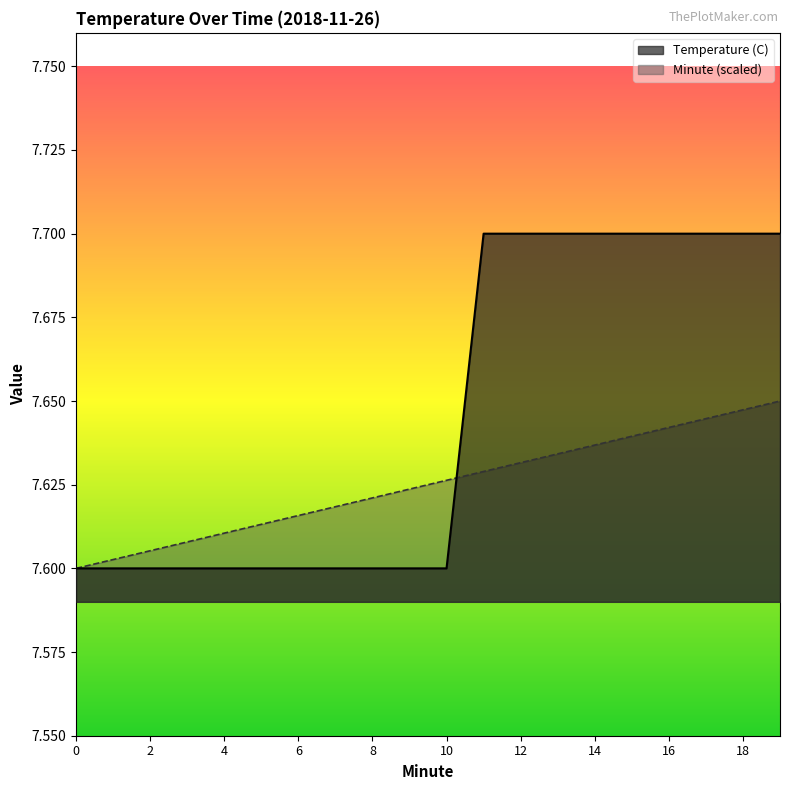

Where do Temperature (C) and Minute first cross each other?

10 and 11